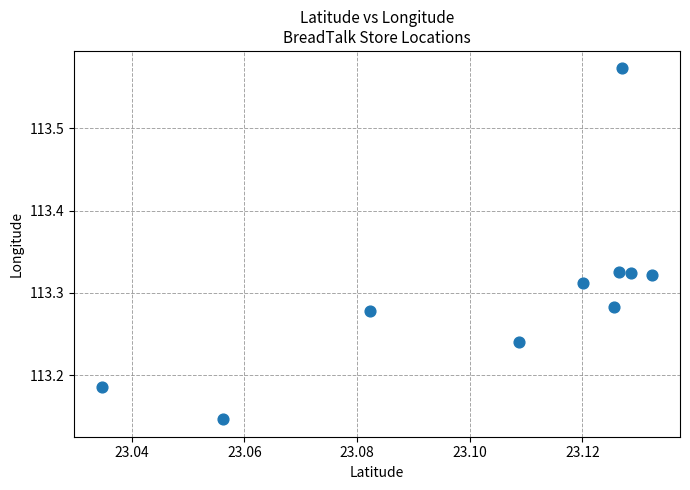

What is the range of Y values (max minus min)?

0.4